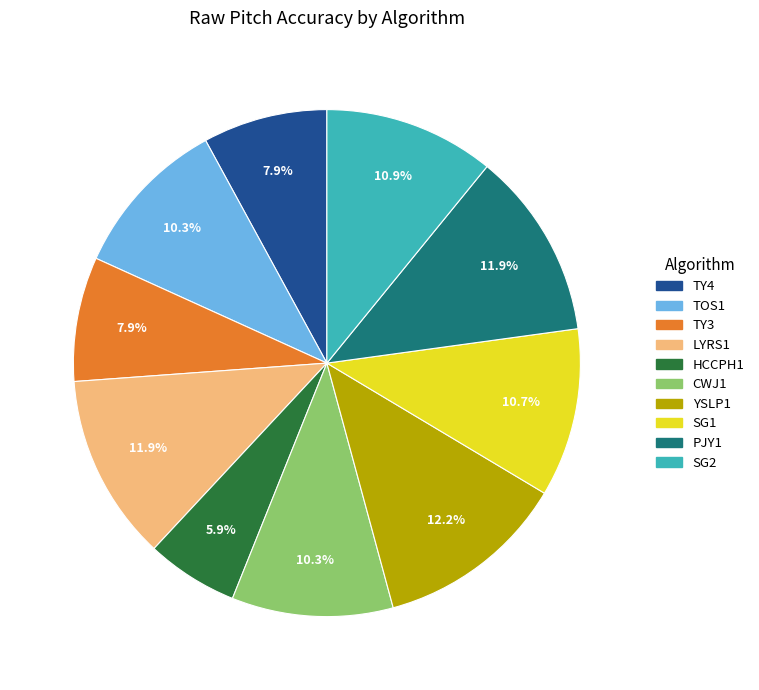

What is the smallest slice in the pie chart?

HCCPH1